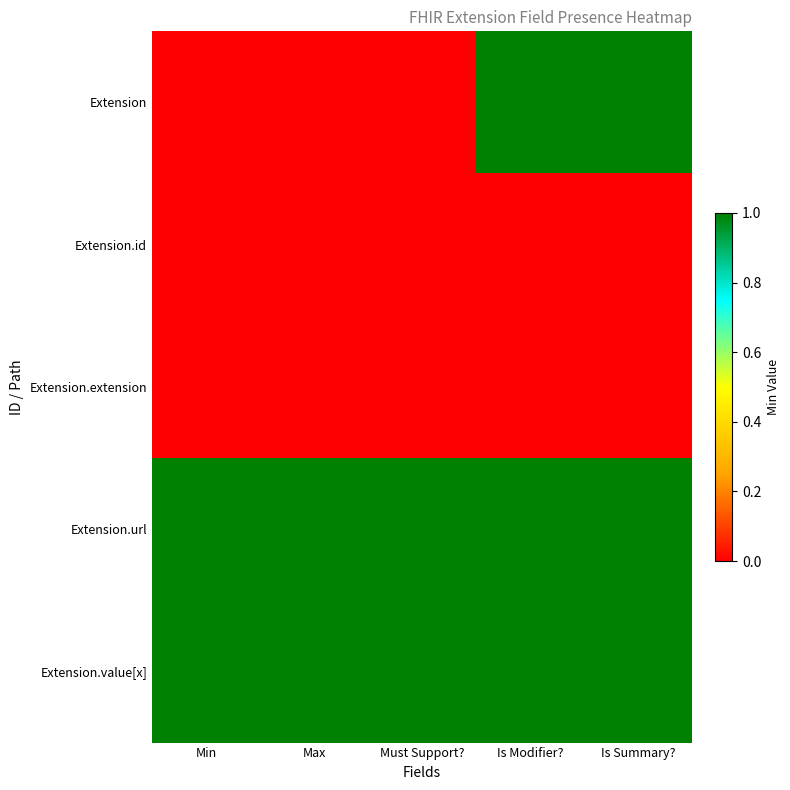

What is the total value across all series at Is Modifier??

3